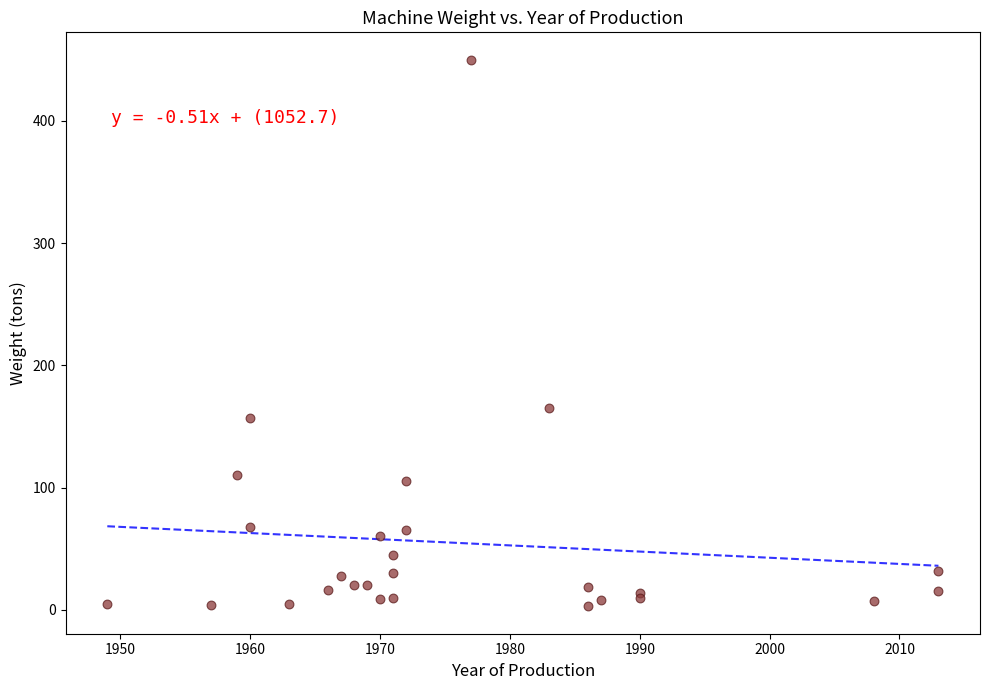

What Y value in the scatter plot is closest to 226?

165.0